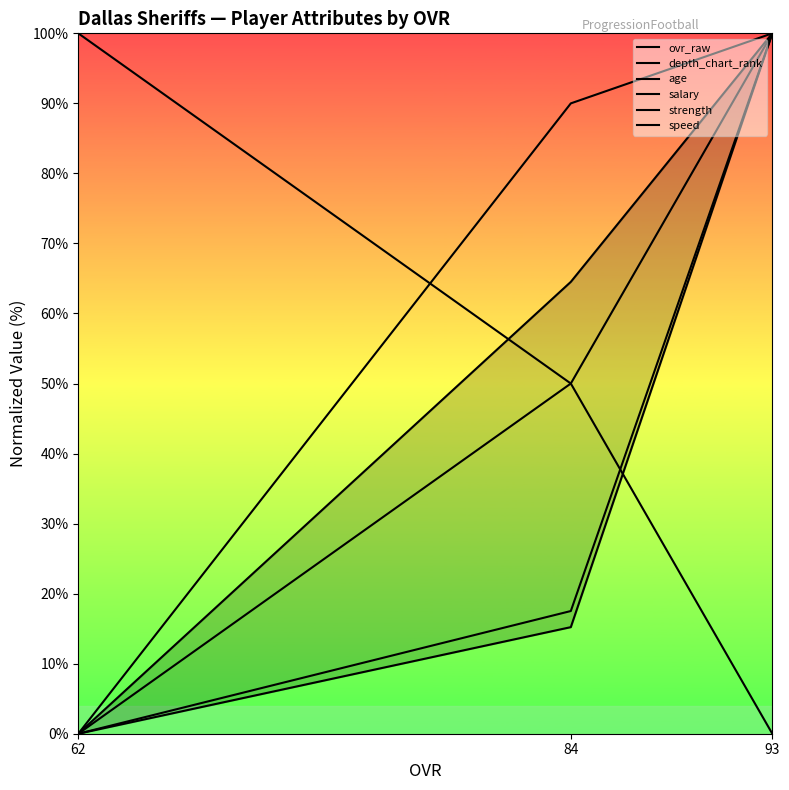

Rank the series at 93 from highest to lowest value.

ovr_raw, age, salary, strength, speed, depth_chart_rank